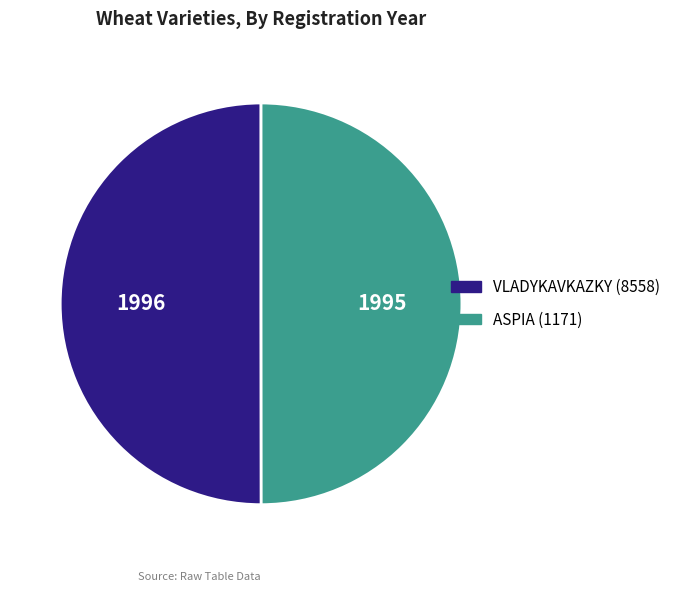

Count the number of slices in the pie.

2